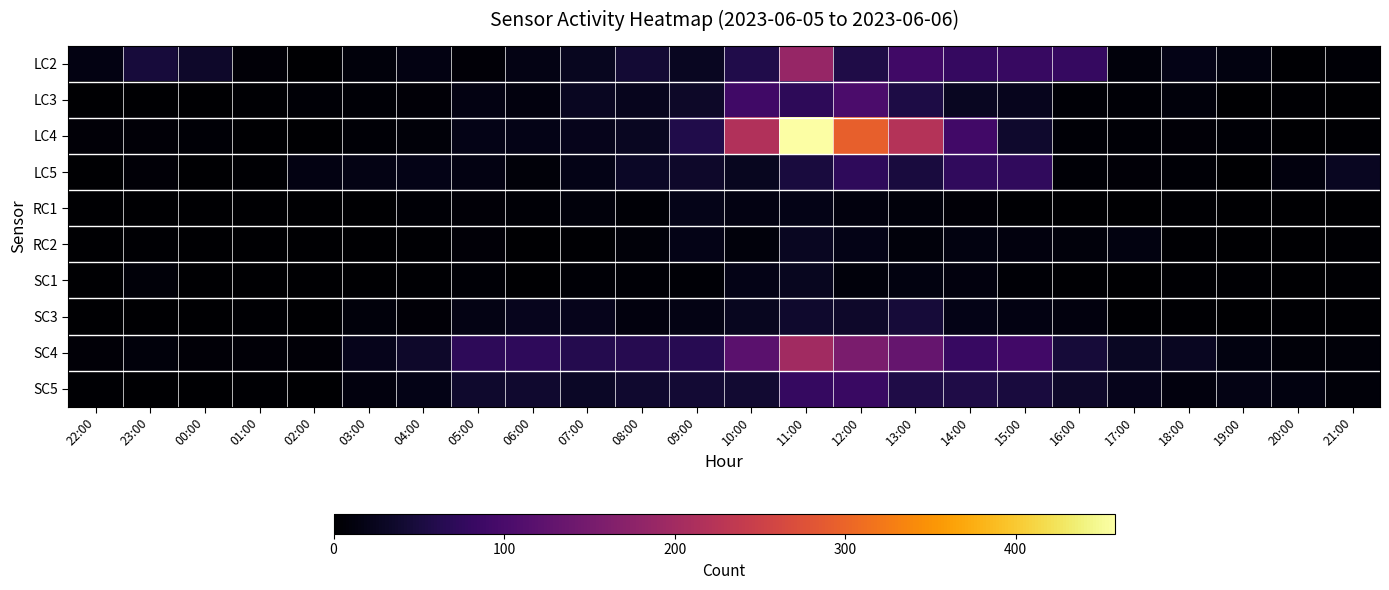

How many distinct data groups are displayed?

10